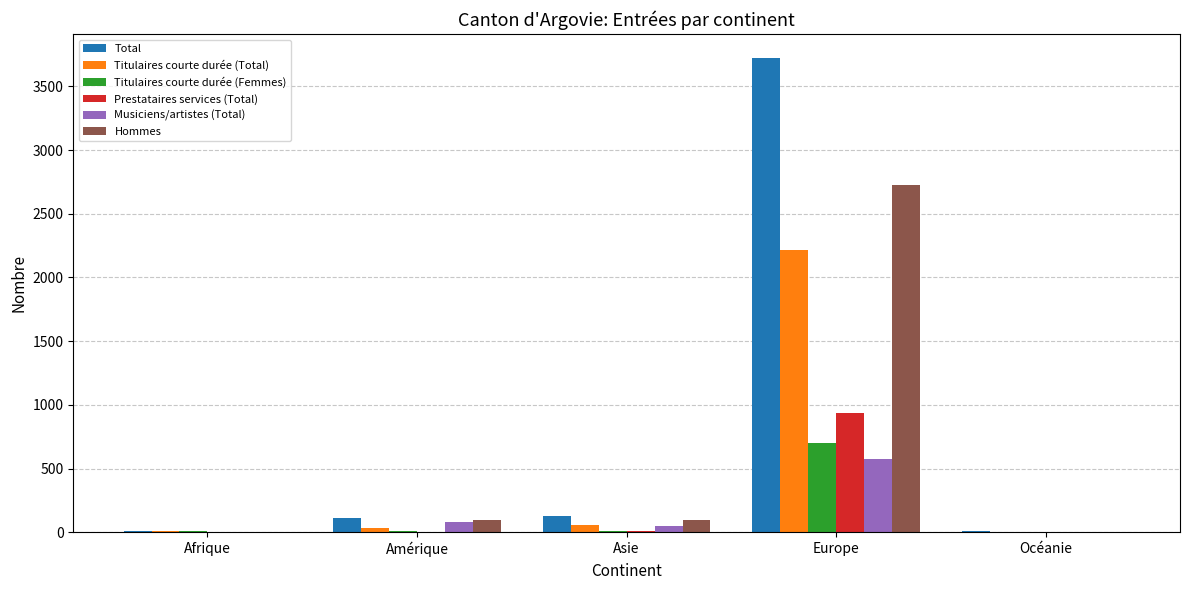

How many data points does each series have?

5